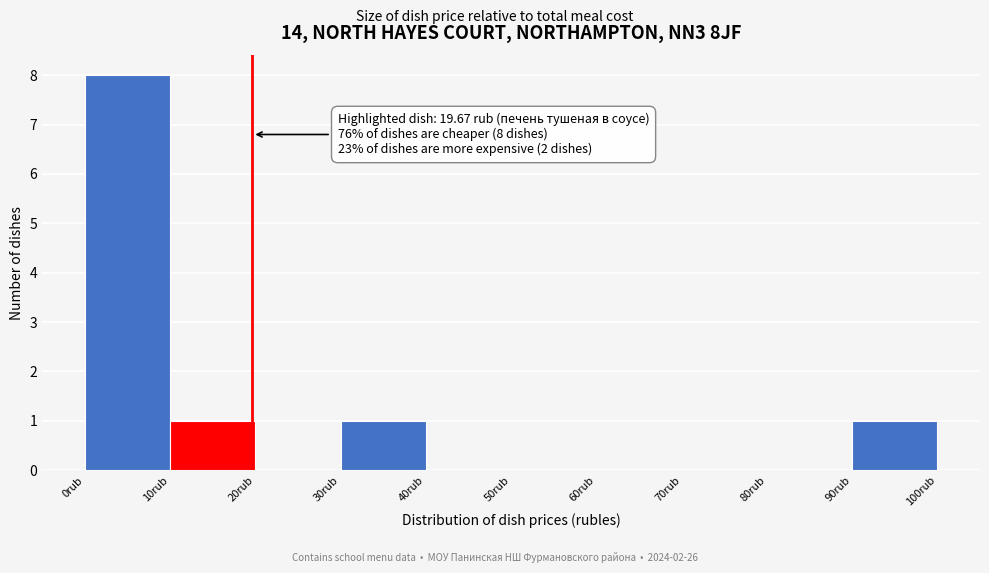

Over which range of the x-axis is the bar tallest?

0 to 10